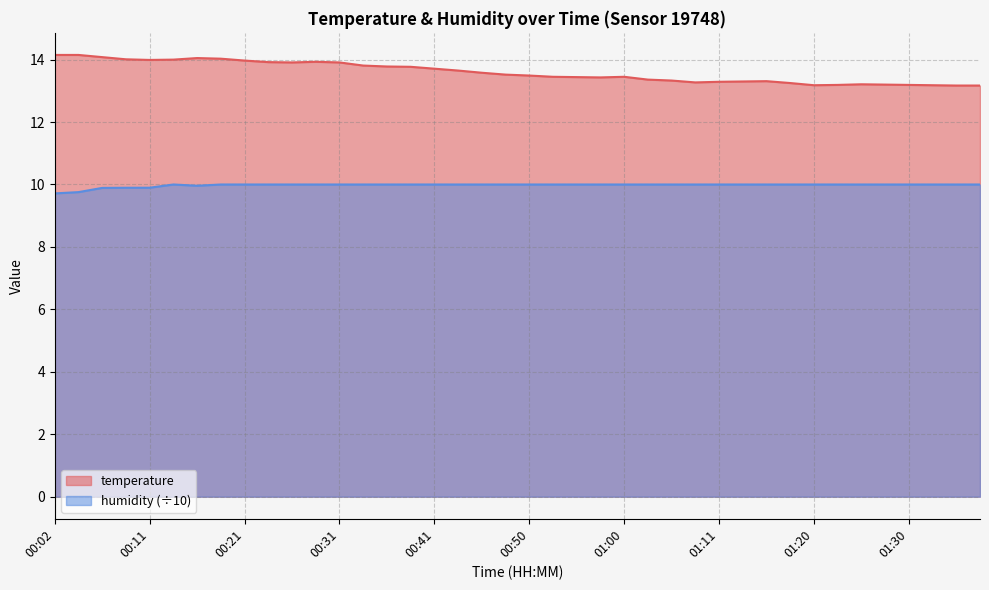

What is the difference between the maximum and minimum values in the humidity series?

0.3